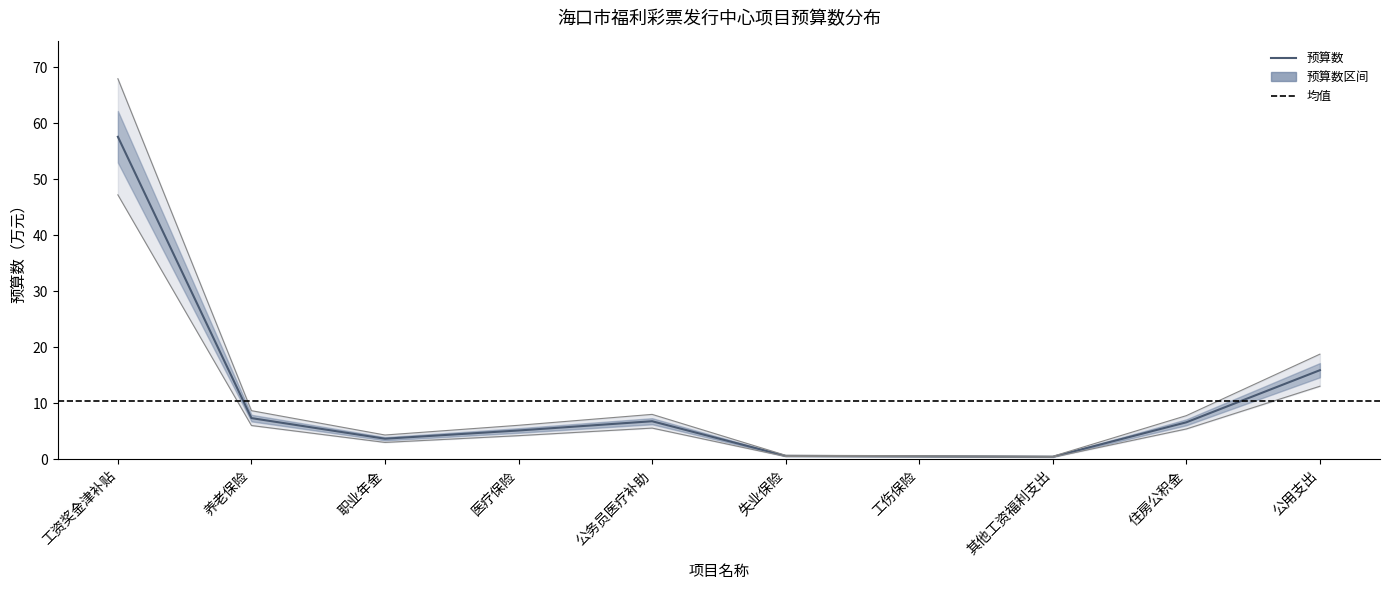

Between 医疗保险 and 养老保险, which is larger?

养老保险